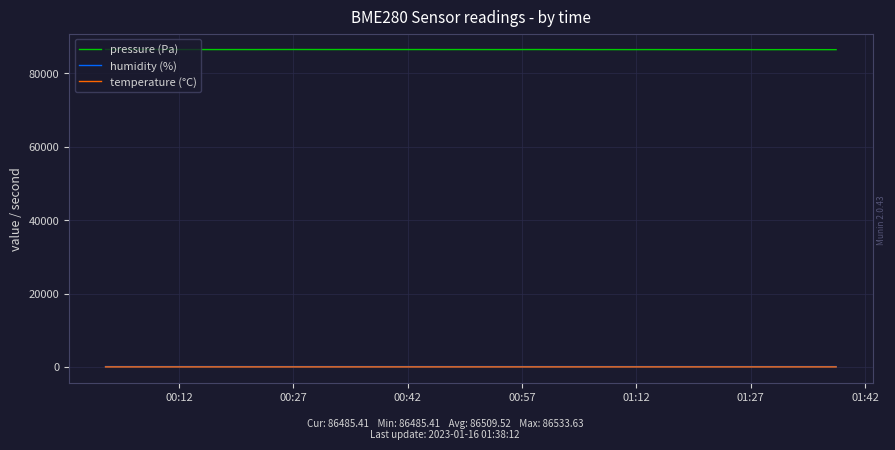

True or false: pressure (Pa) and humidity (%) intersect in this chart.

False